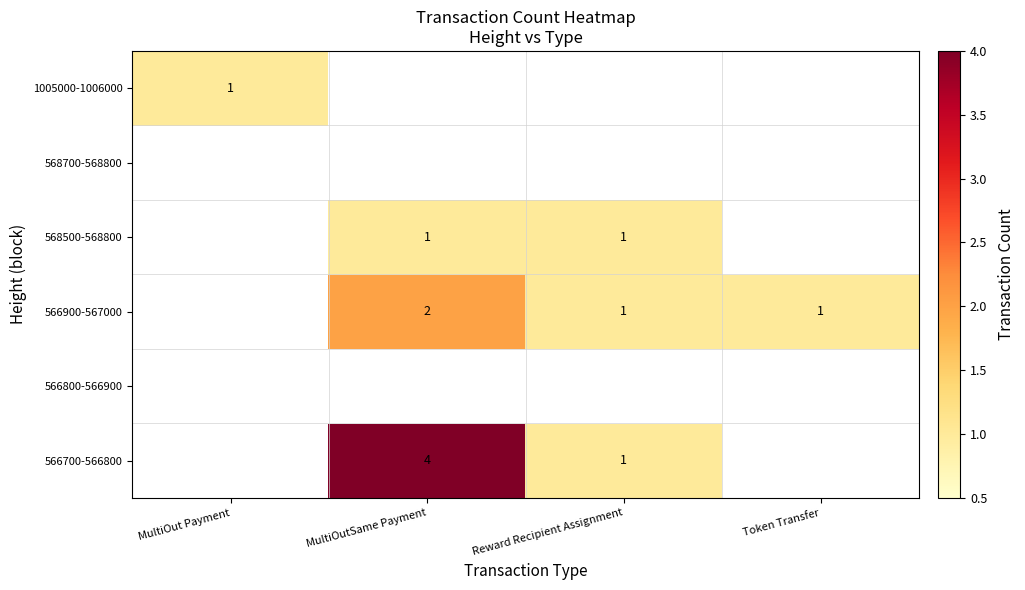

How many data points does each series have?

4